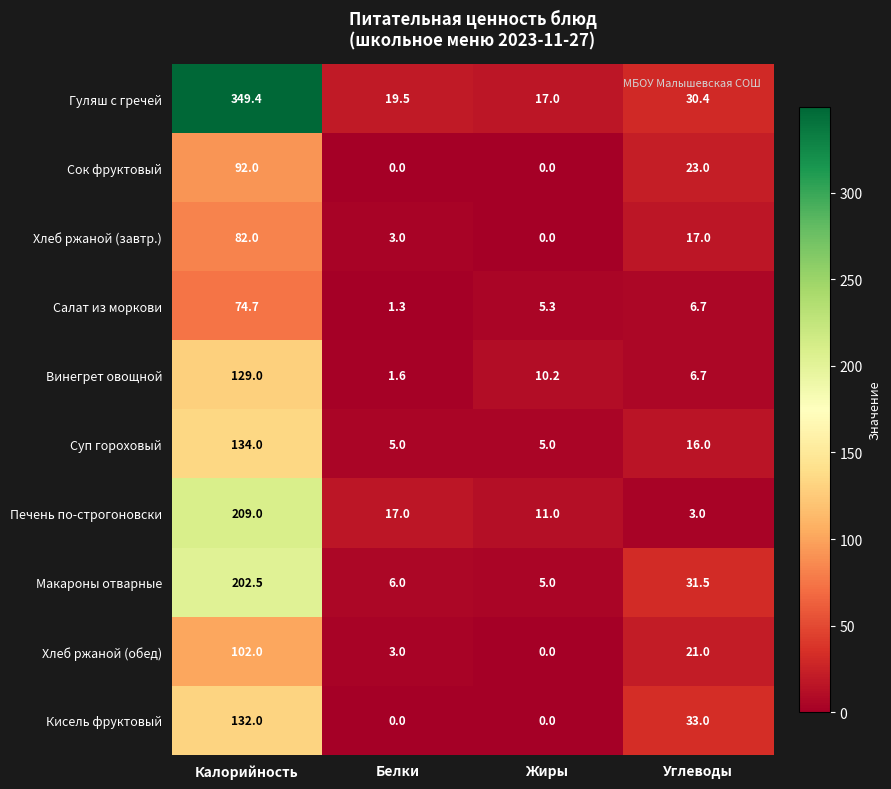

Which category has the highest value in the Салат из моркови series?

Калорийность